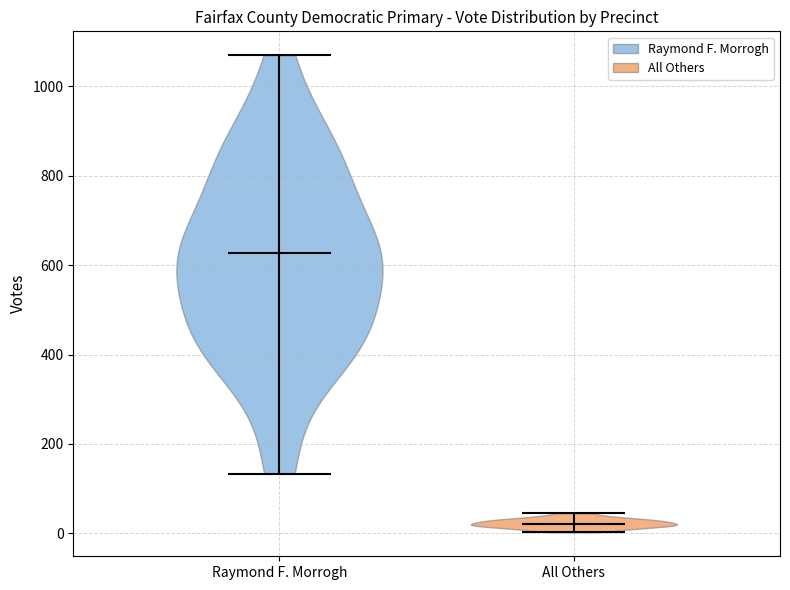

Reading left to right, read every violin against the y-axis: where its median line is, and the lowest and highest points it reaches. The values are not printed on the chart, so give them approximately, as read against the axis.

Raymond F. Morrogh: median line 620, lowest point 140, highest point 1080
All Others: median line 20, lowest point 0, highest point 40